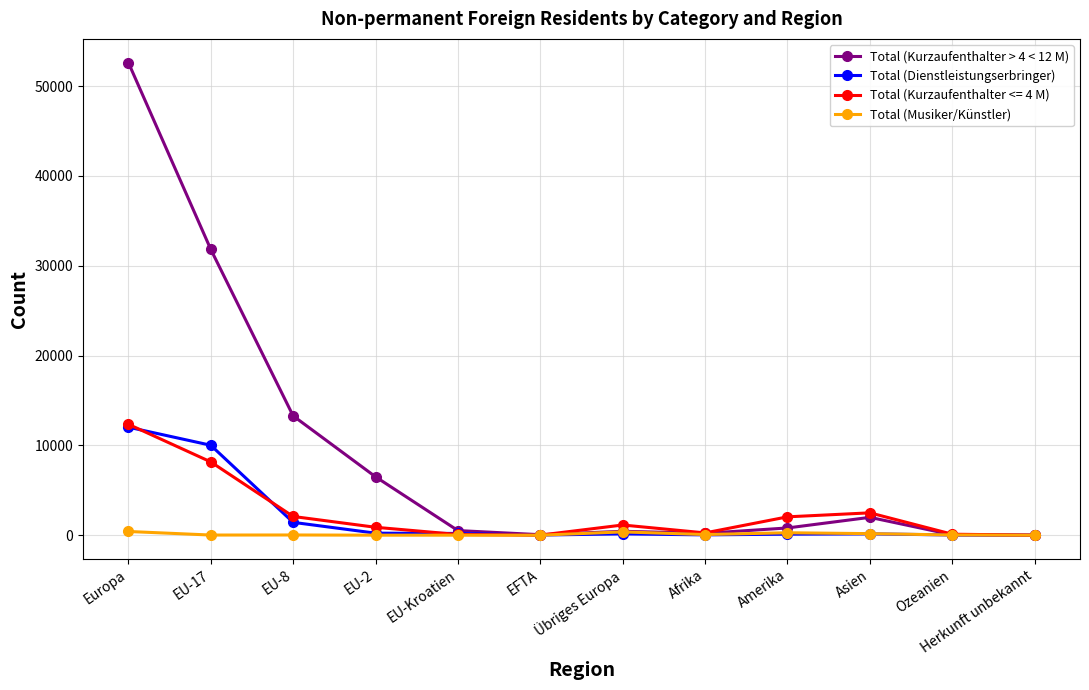

What is the label of the 10th point from the right?

EU-8